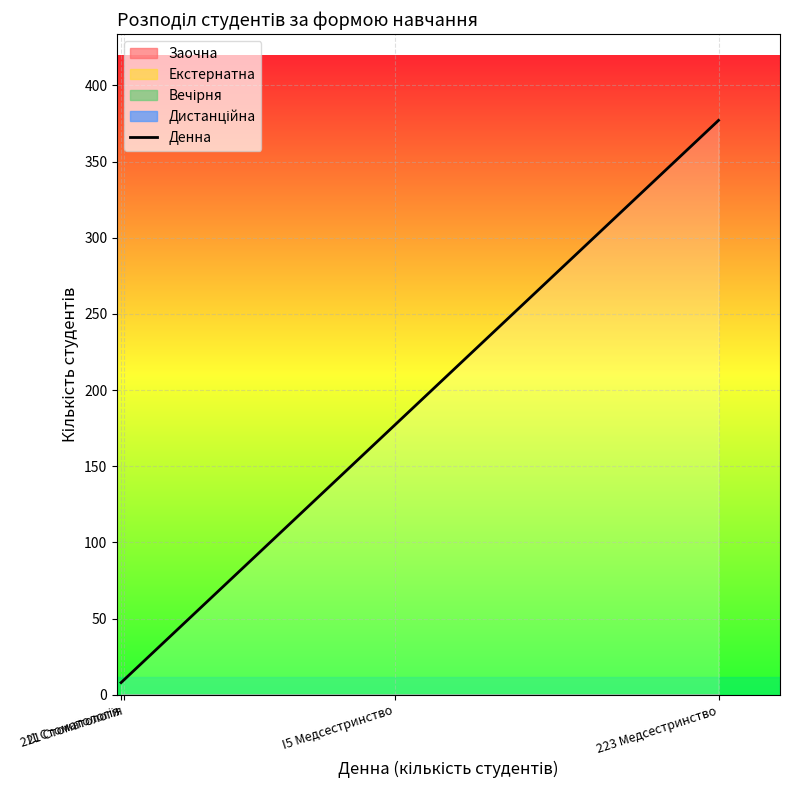

How many values are below 177?

2